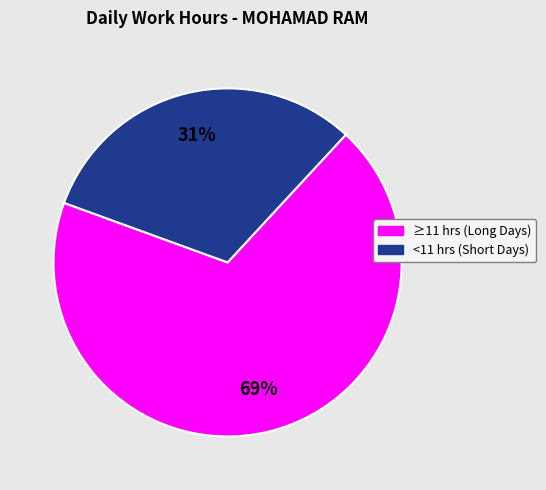

To the nearest percent, what is the average slice percentage?

50%